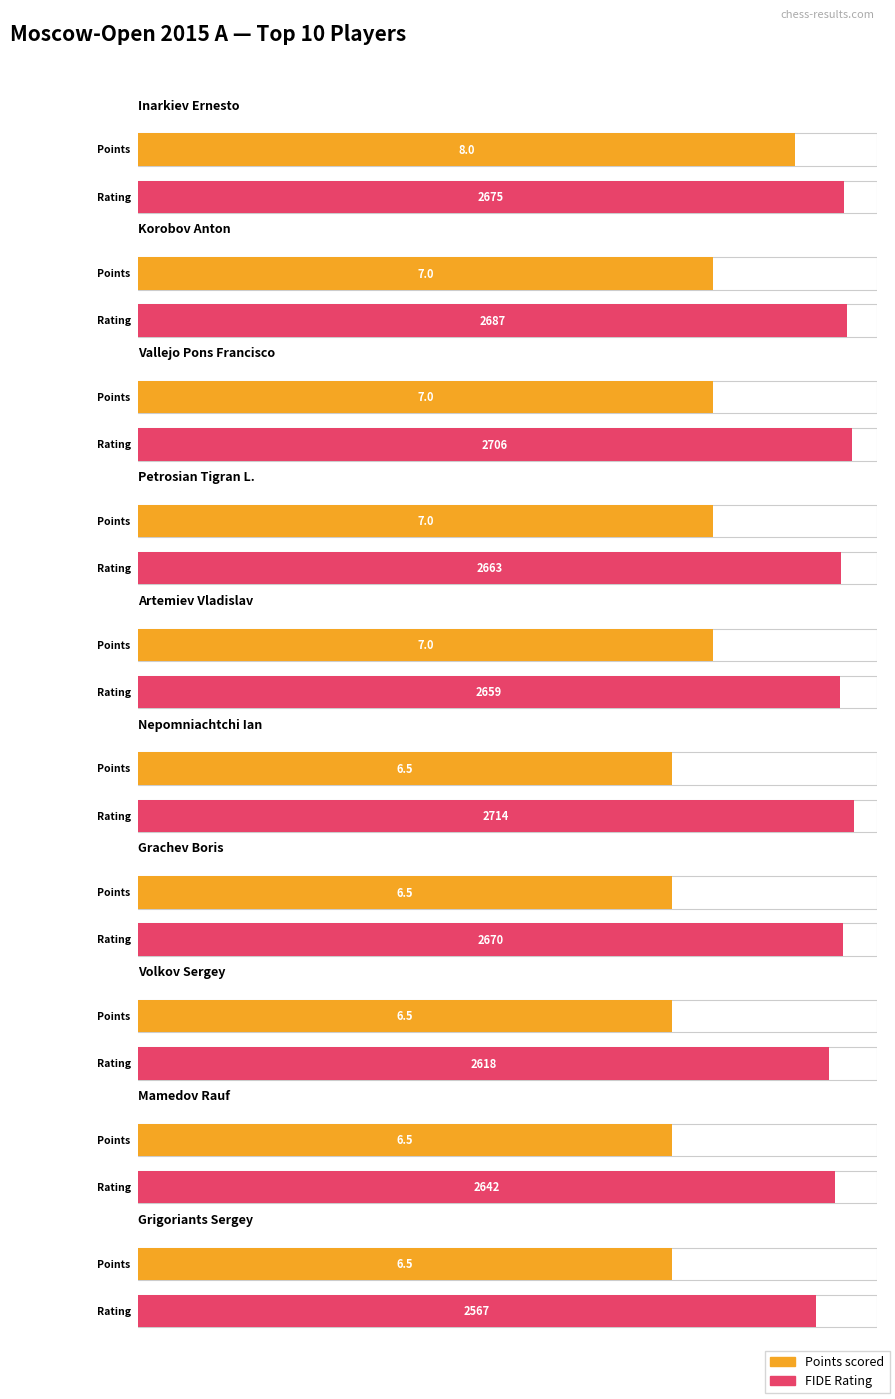

What is the label of the 10th bar from the left?

Grigoriants Sergey